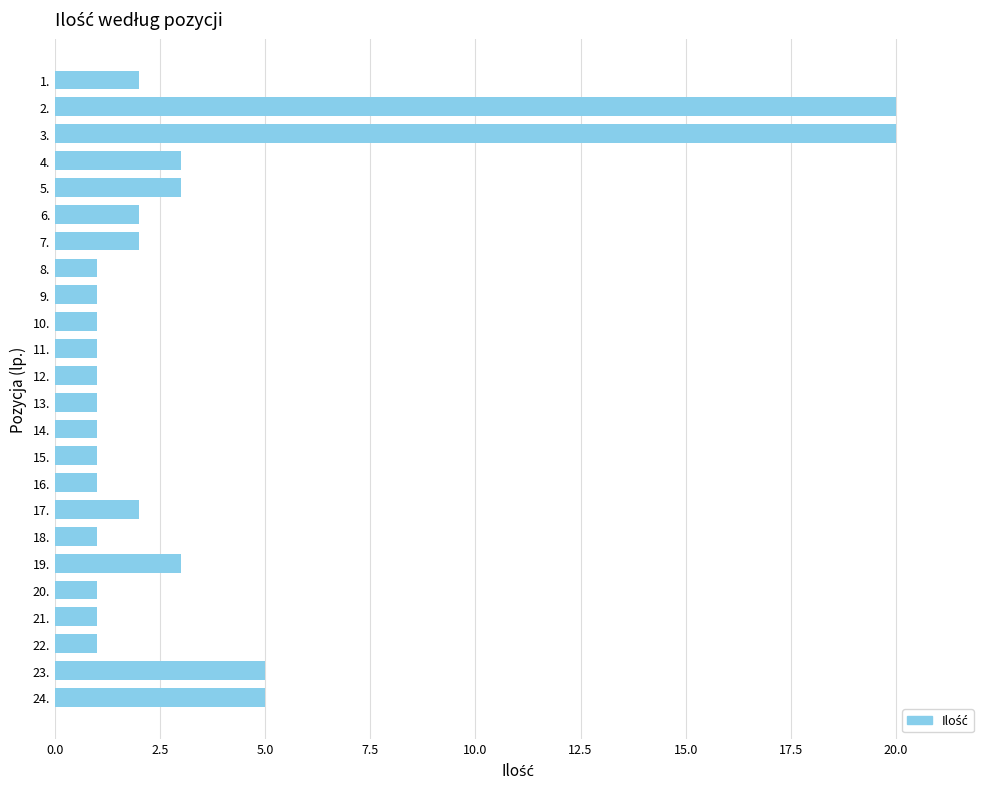

What is the minimum value shown in the chart?

1